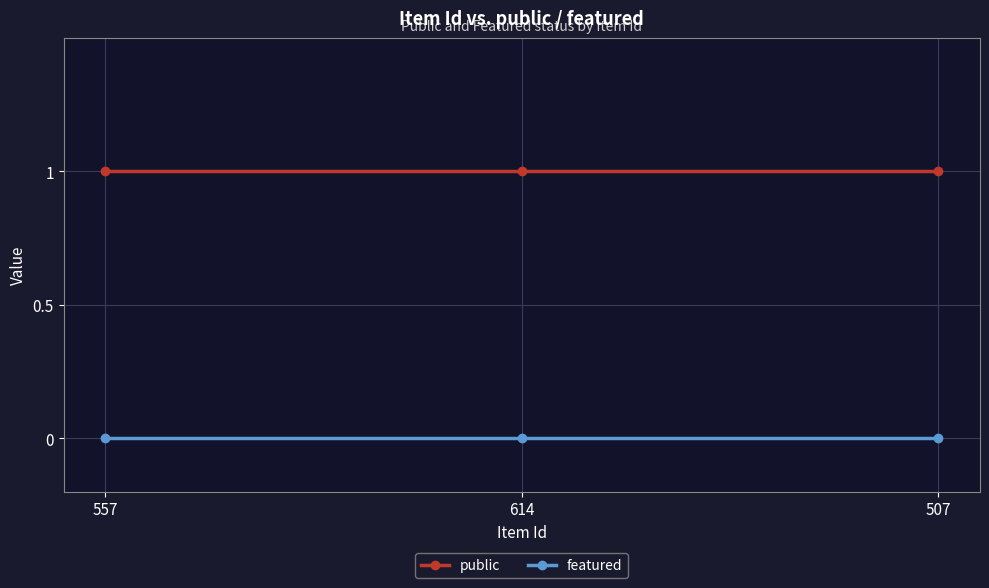

What is the difference between the highest and lowest values at 557?

1